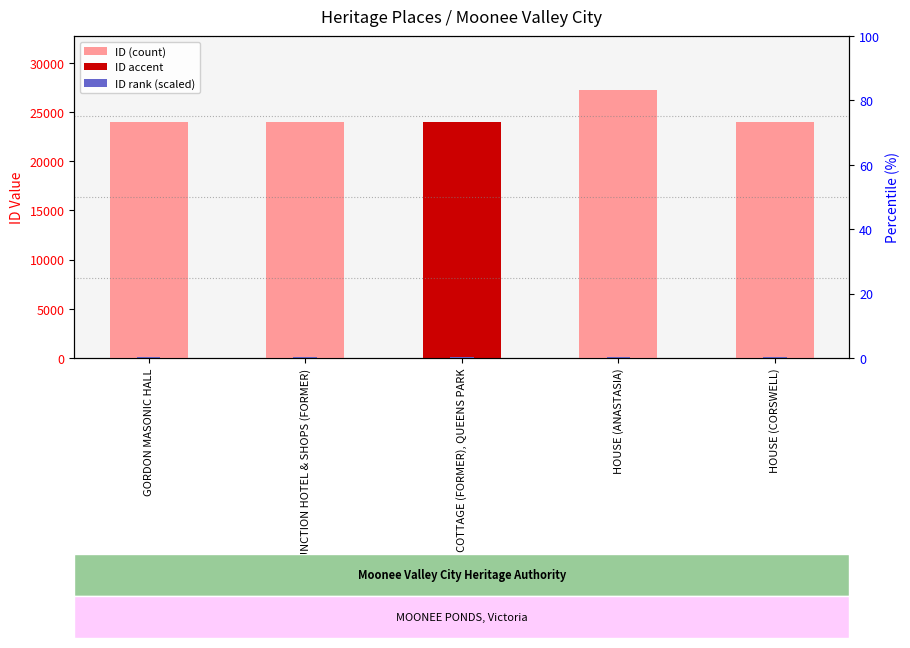

Is it true that ID (count) equals 33962.4 at HOUSE (CORSWELL)?

False